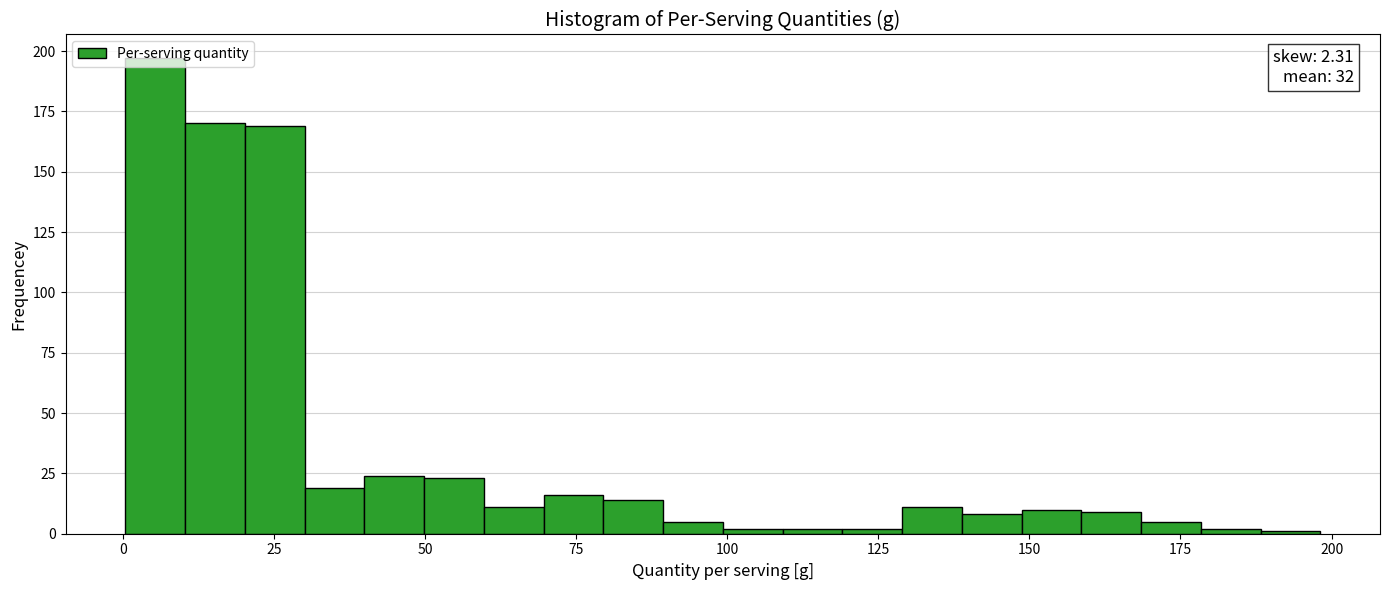

Read against the x-axis, roughly where is the centre of the tallest bar?

5